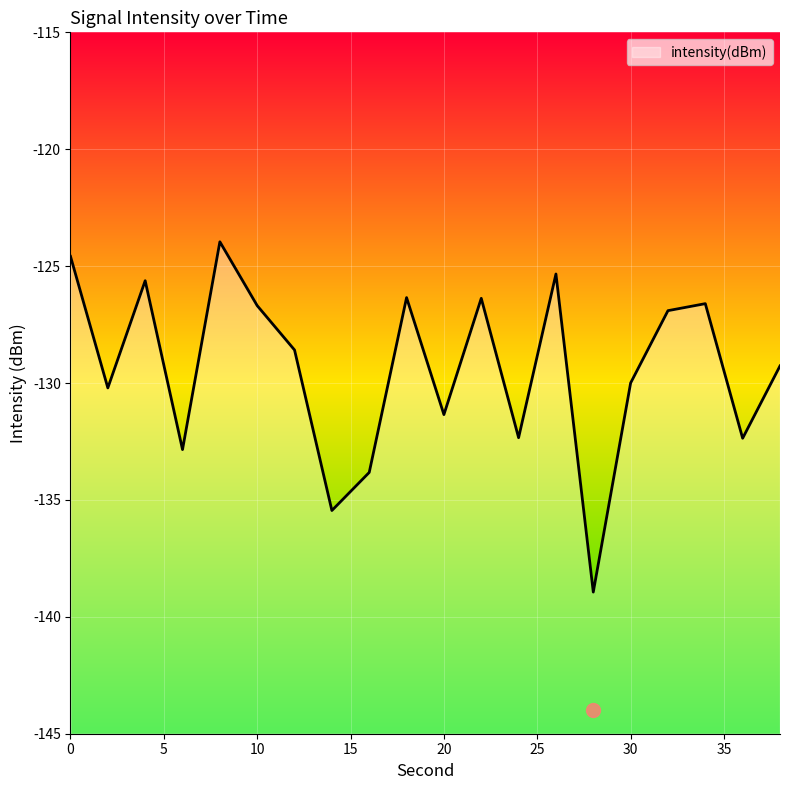

Count the number of data series in this chart.

1